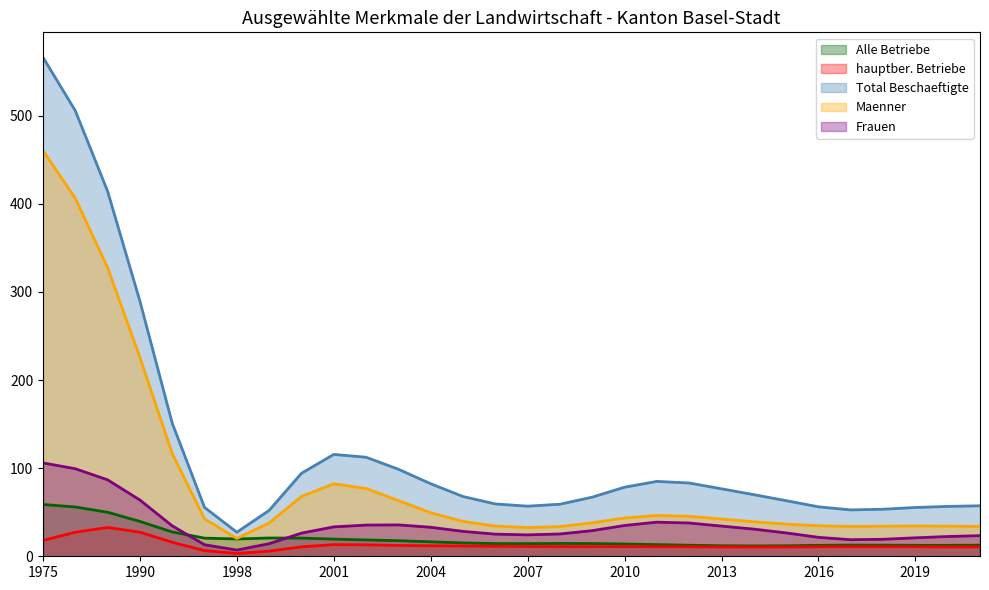

True or false: hauptber. Betriebe and Total Beschaeftigte intersect in this chart.

False